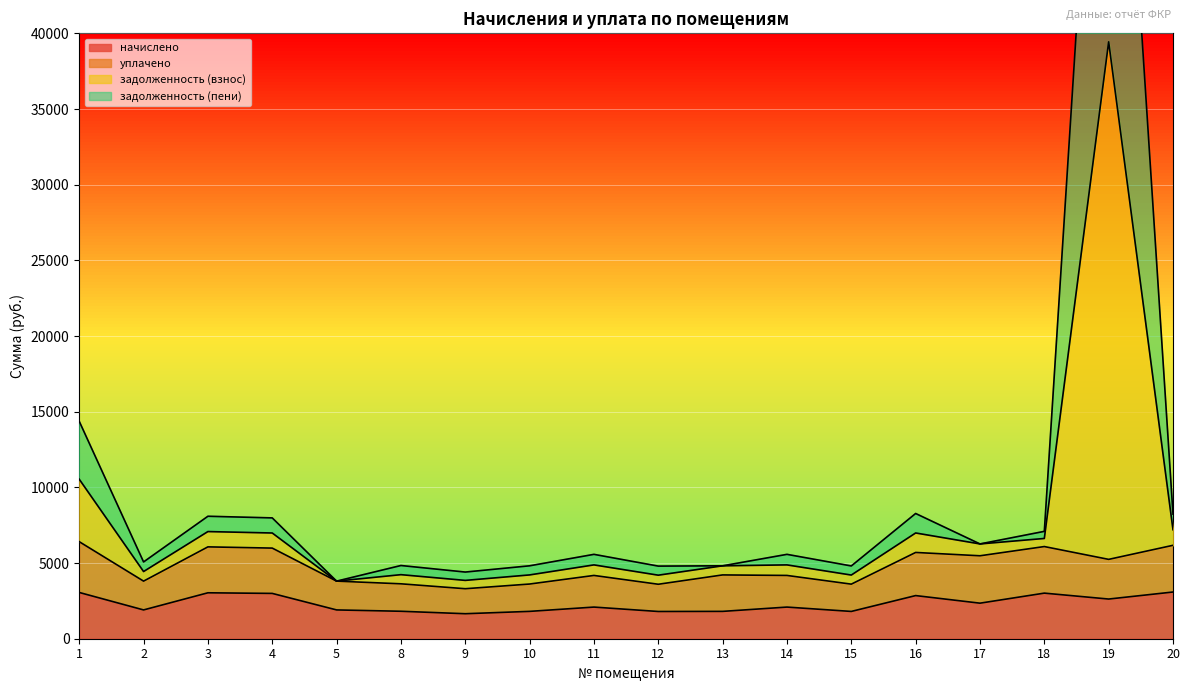

True or false: задолженность (взнос) and начислено intersect in this chart.

False